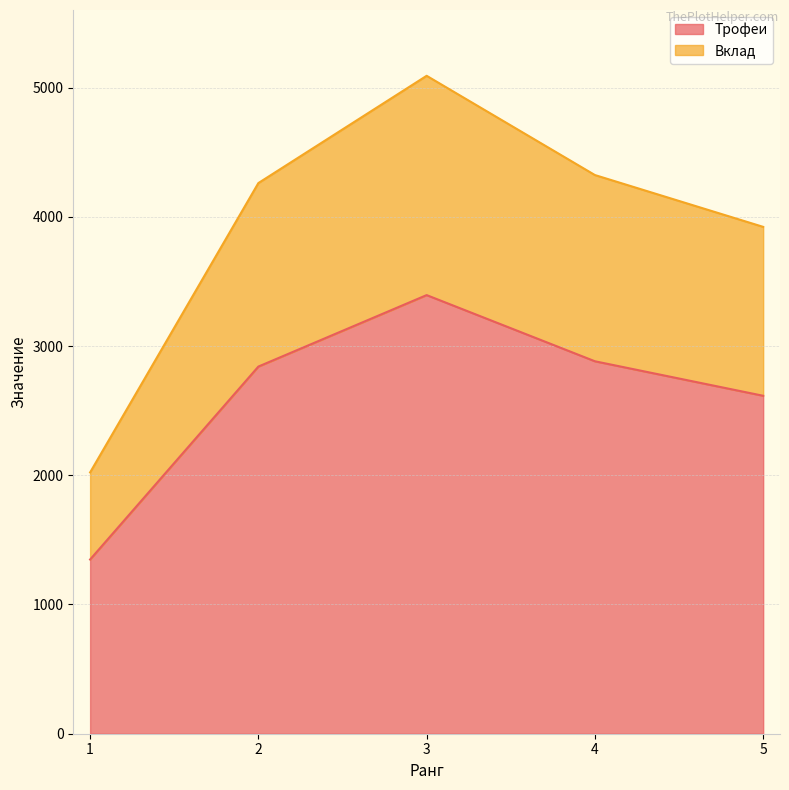

Reading left to right, transcribe all the data shown in this chart.

Трофеи: 1348	2841	3394	2882	2615
Вклад: 2022	4261	5091	4323	3922